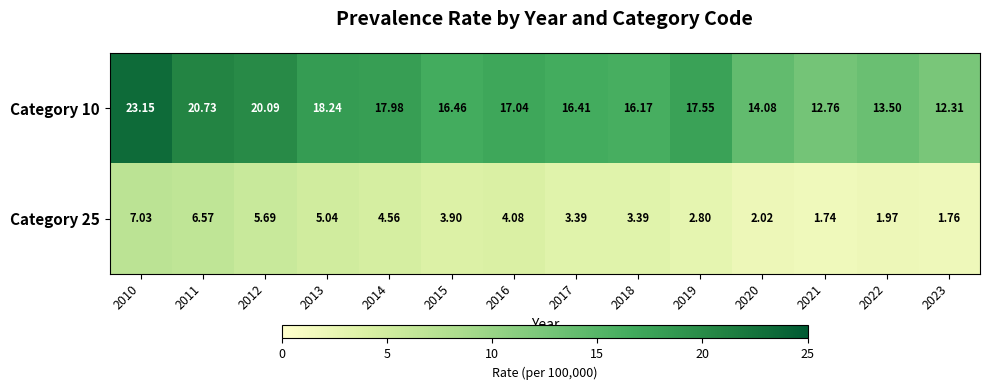

Is the value of Category 10 at 2021 greater than the value of Category 25 at 2023?

Yes